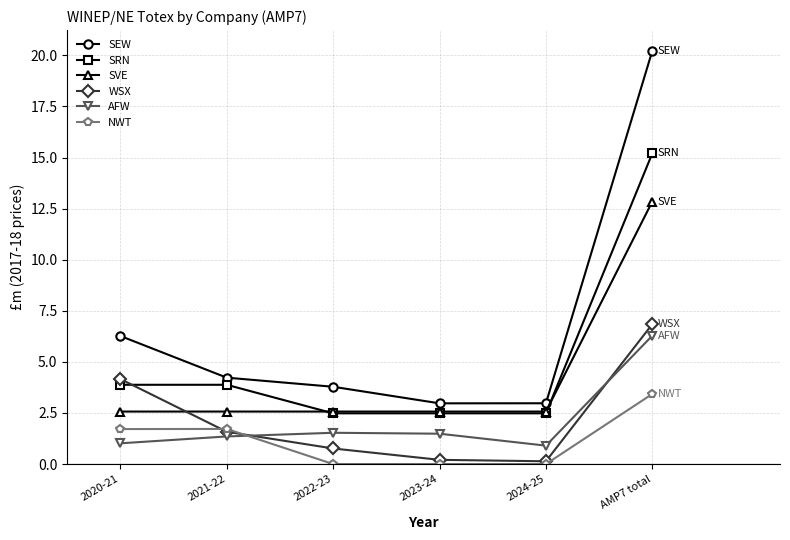

True or false: SEW has more than 0 interior local peaks.

False